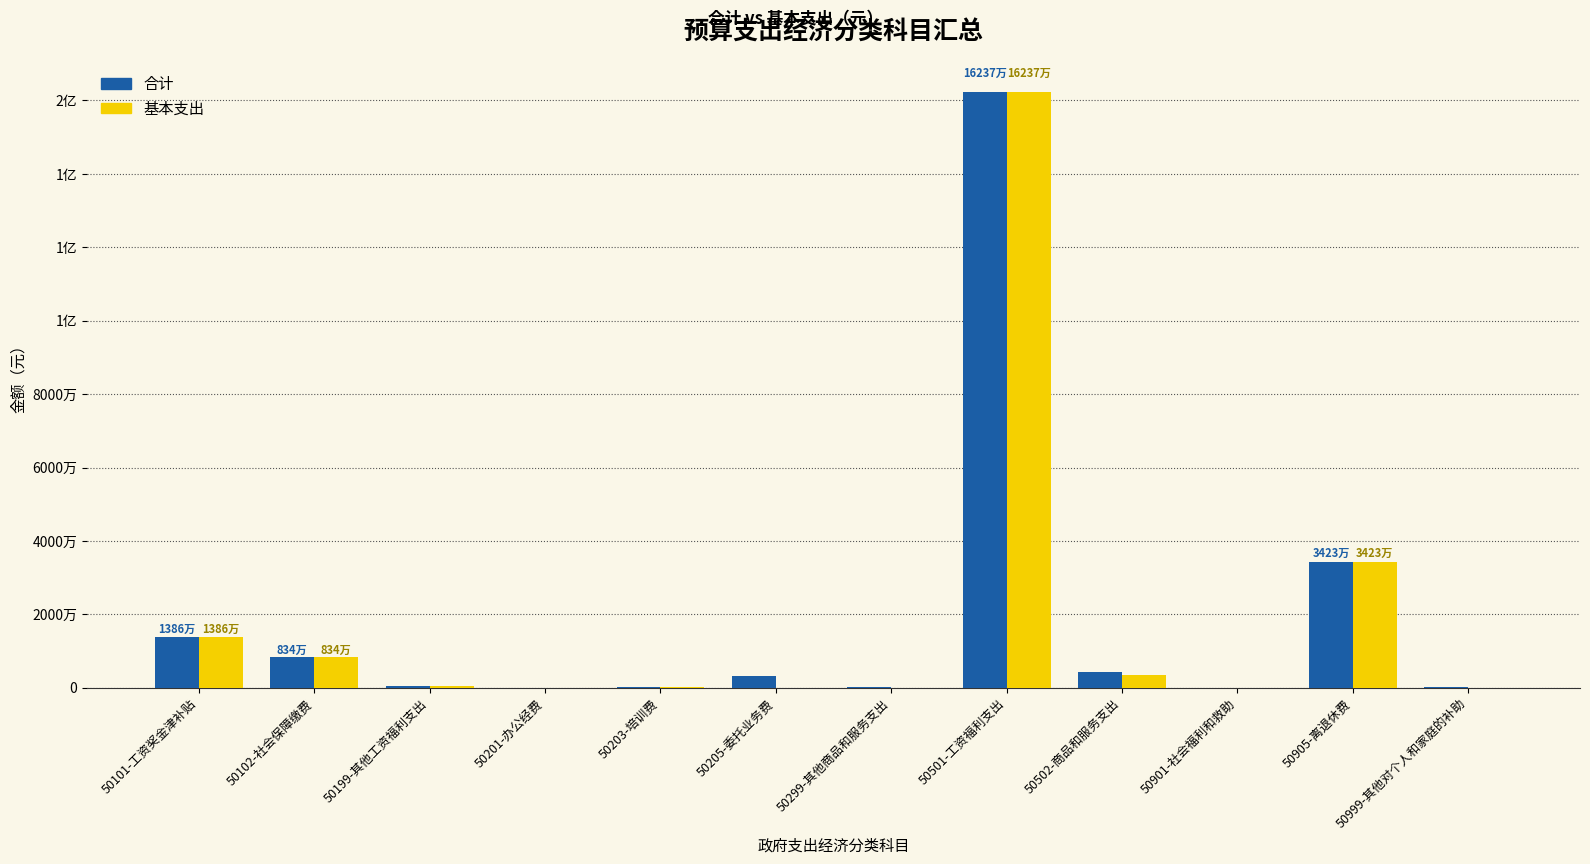

Are the bars horizontal?

No